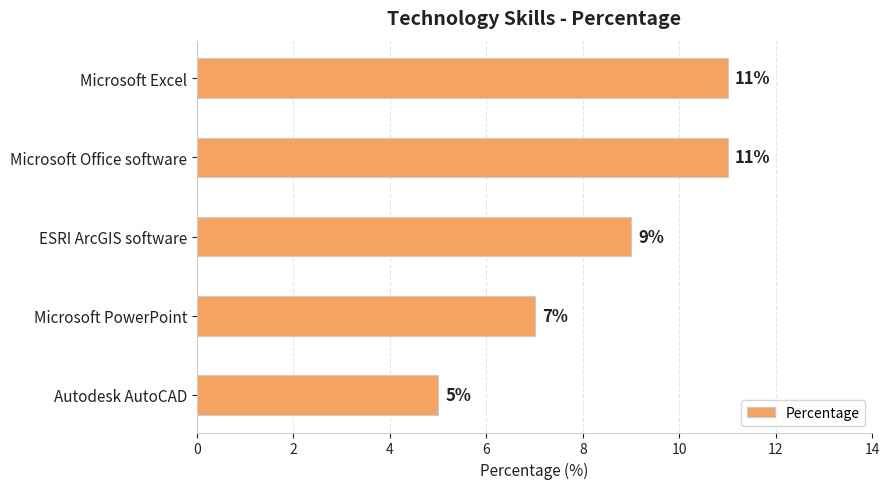

What is the change in value from Microsoft Excel to Autodesk AutoCAD?

-6